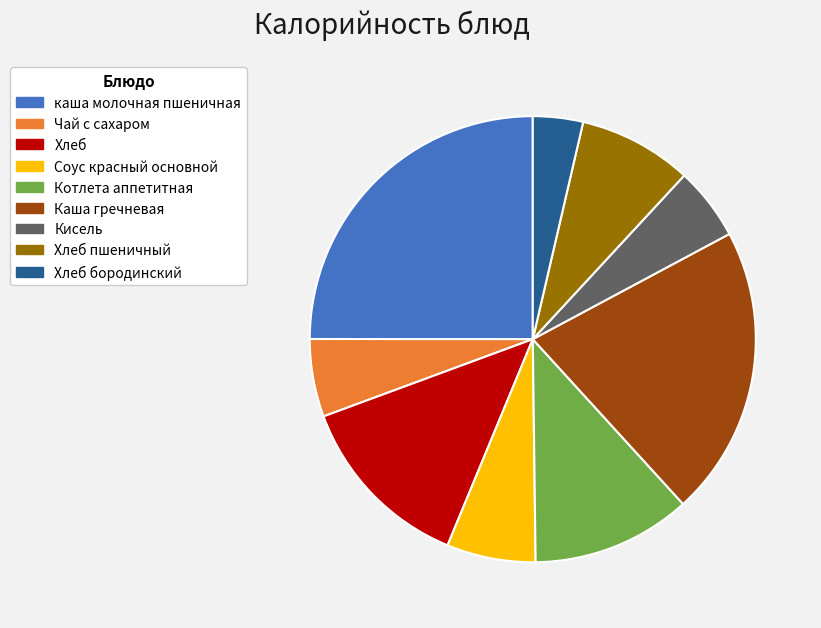

What is the largest slice in the pie chart?

каша молочная пшеничная